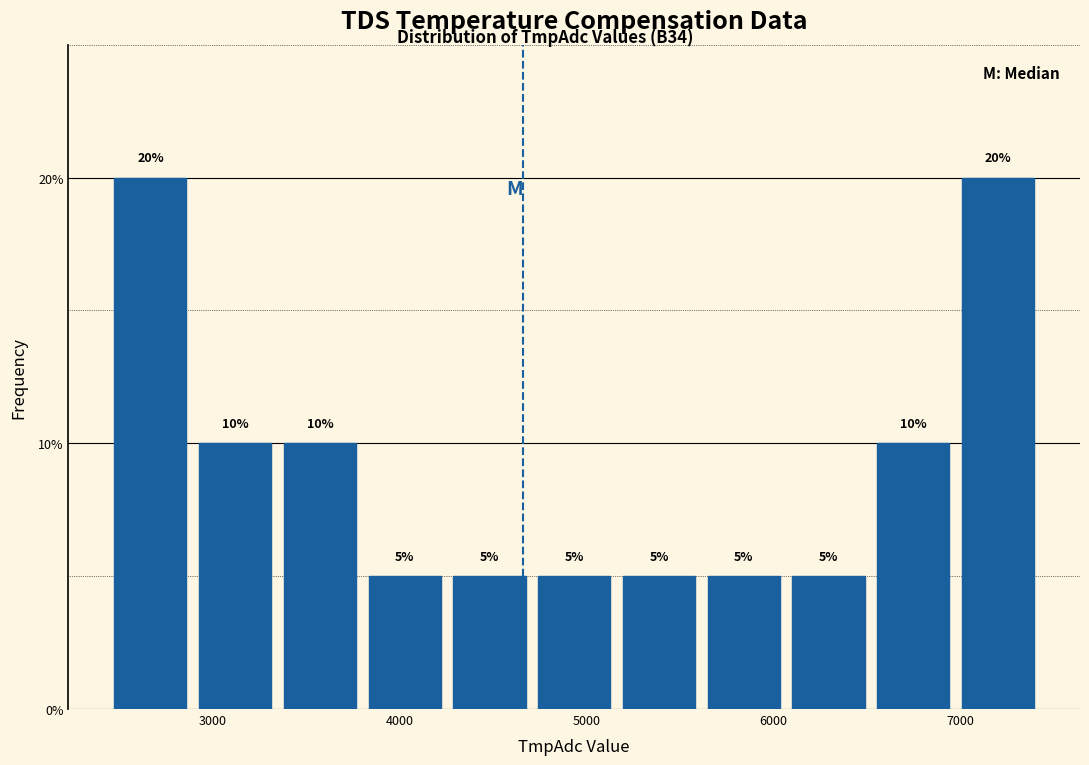

Reading left to right, transcribe this chart: for each bar, give the range it covers on the x-axis and its height. The bar edges are not printed on the chart, so give them approximately, as read against the axis.

2400 to 2900: 20
2900 to 3300: 10
3300 to 3800: 10
3800 to 4300: 5
4300 to 4700: 5
4700 to 5200: 5
5200 to 5600: 5
5600 to 6100: 5
6100 to 6500: 5
6500 to 7000: 10
7000 to 7400: 20